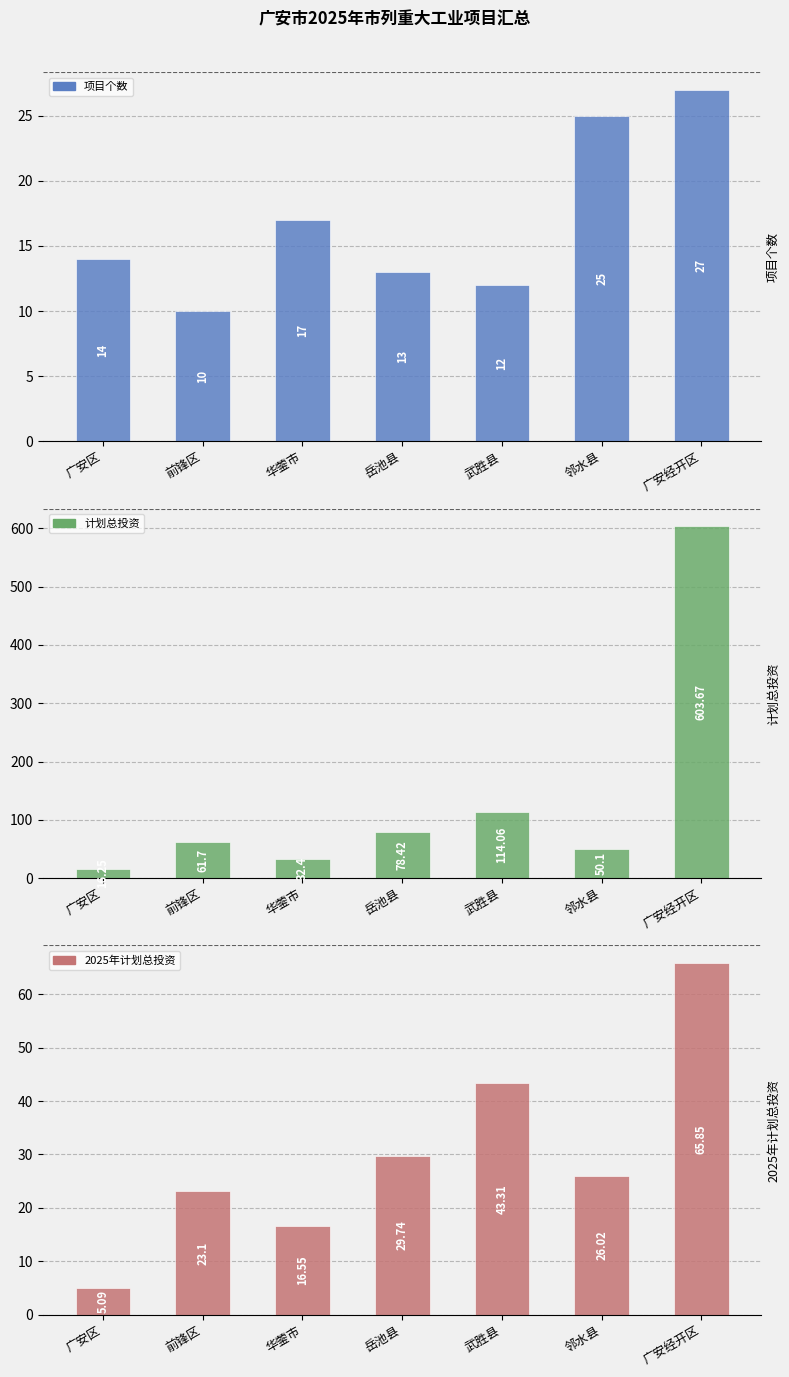

What is the total value across all series at 华蓥市?

66.0